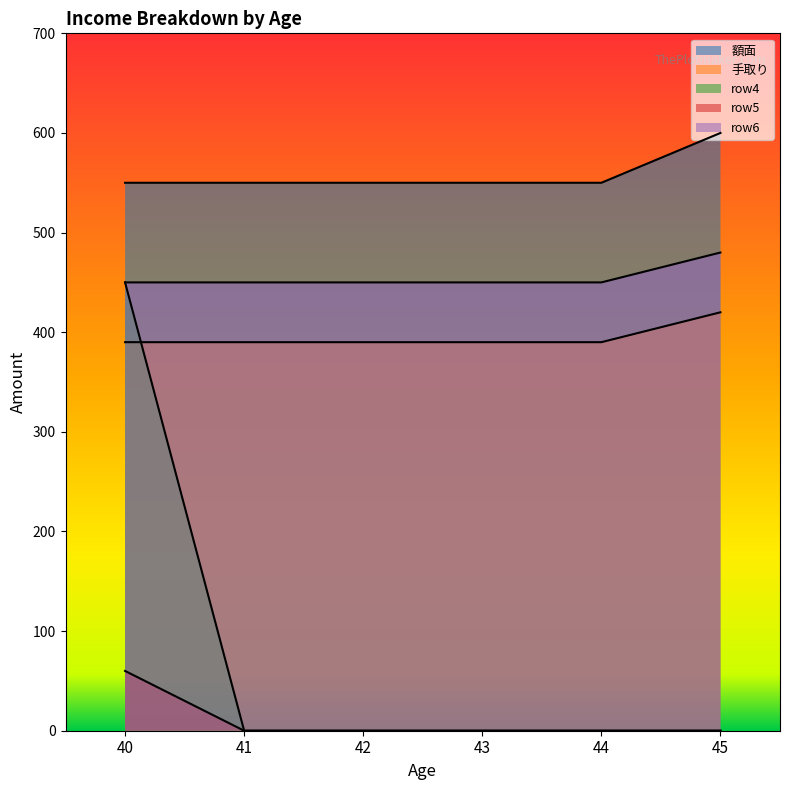

At which category is the sum across all series the highest?

40